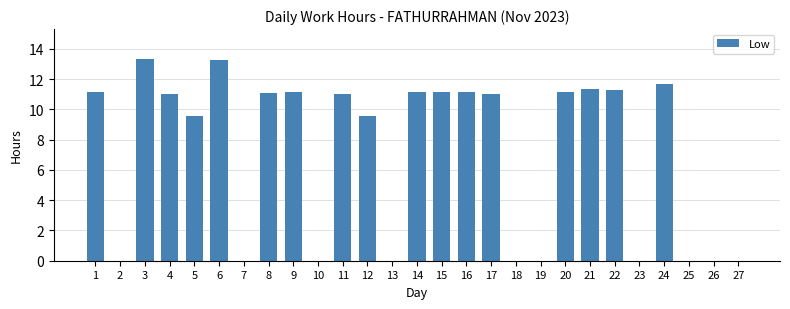

Which has a higher value, 22 or 5?

22